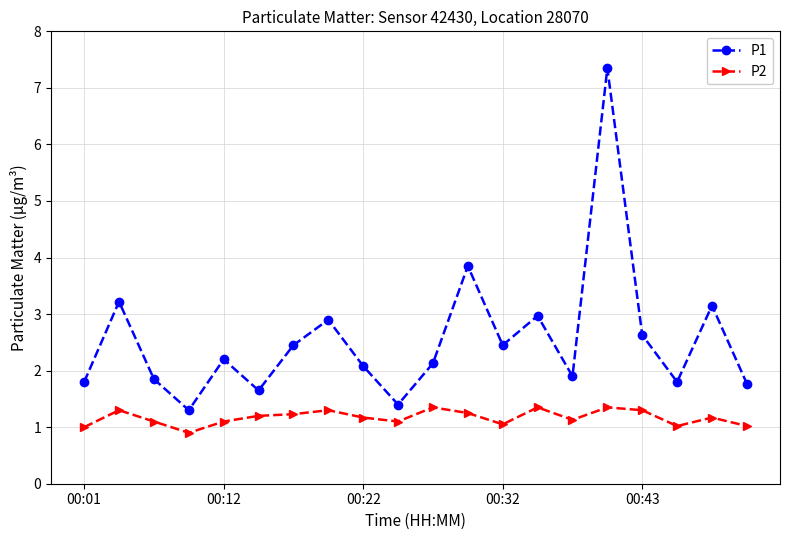

Rank the series by their average value, from lowest to highest.

P2, P1